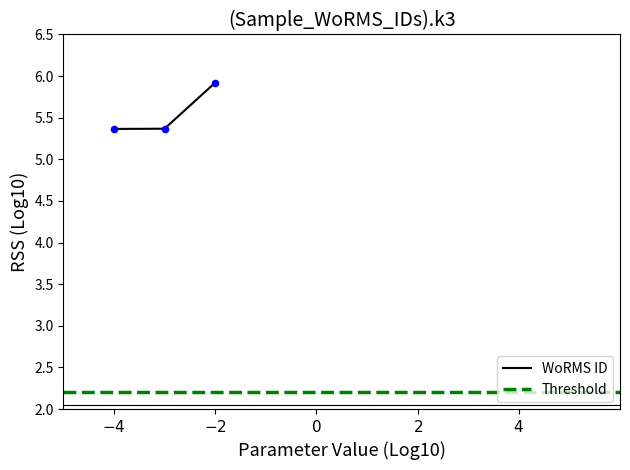

Count the WoRMS ID values in the range 5 to 6.

3